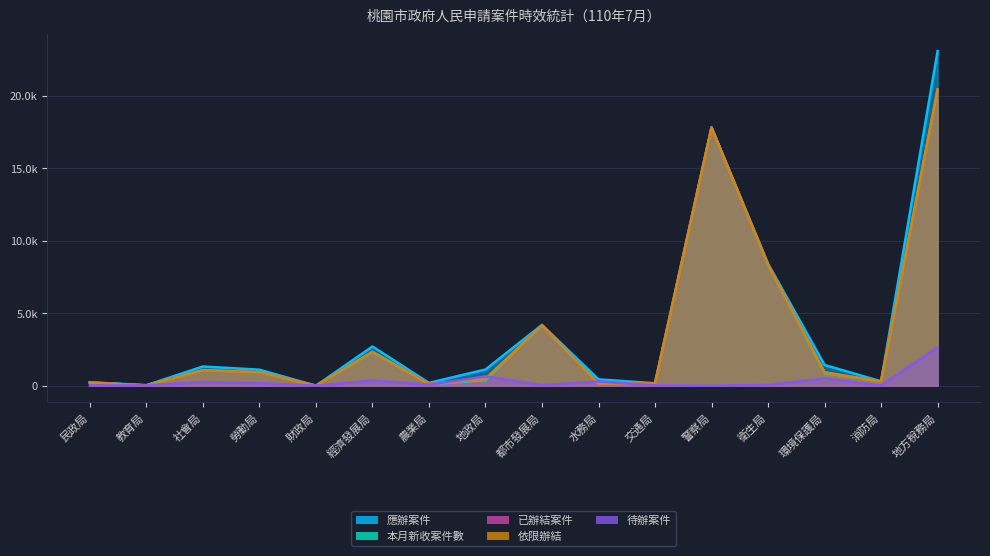

True or false: 已辦結案件 and 本月新收案件數 cross at least once.

True